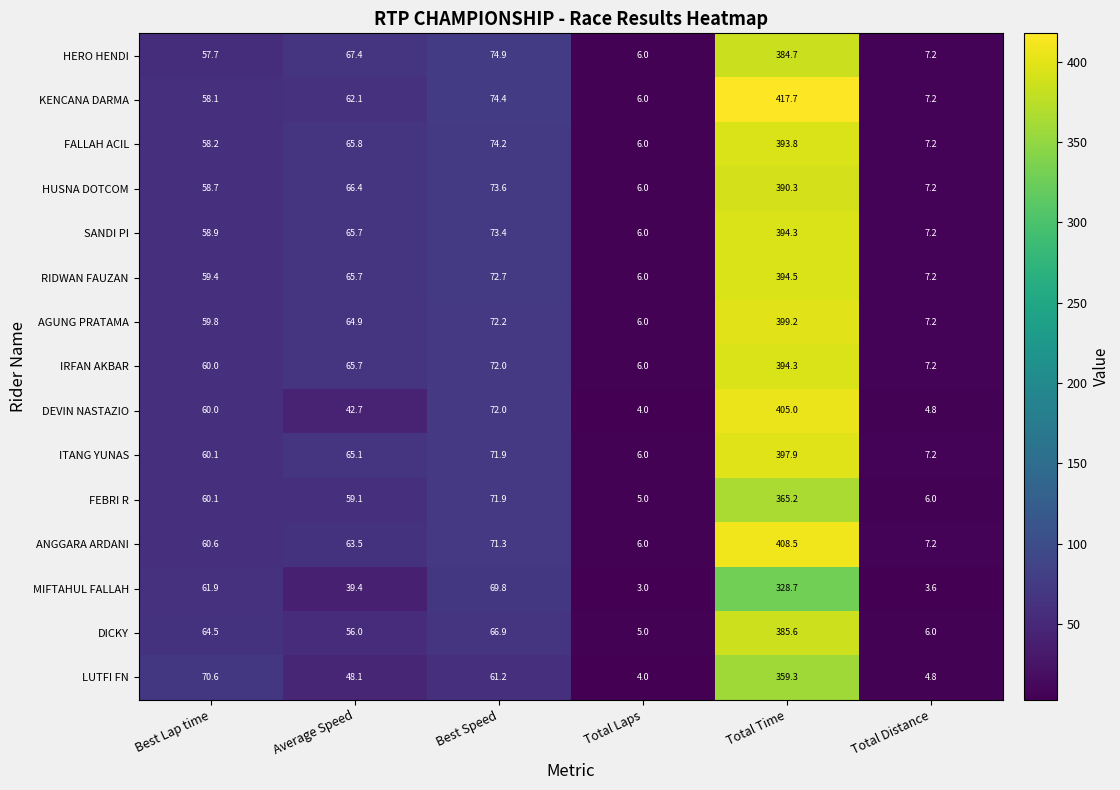

What is the lowest value of the HUSNA DOTCOM series?

6.0